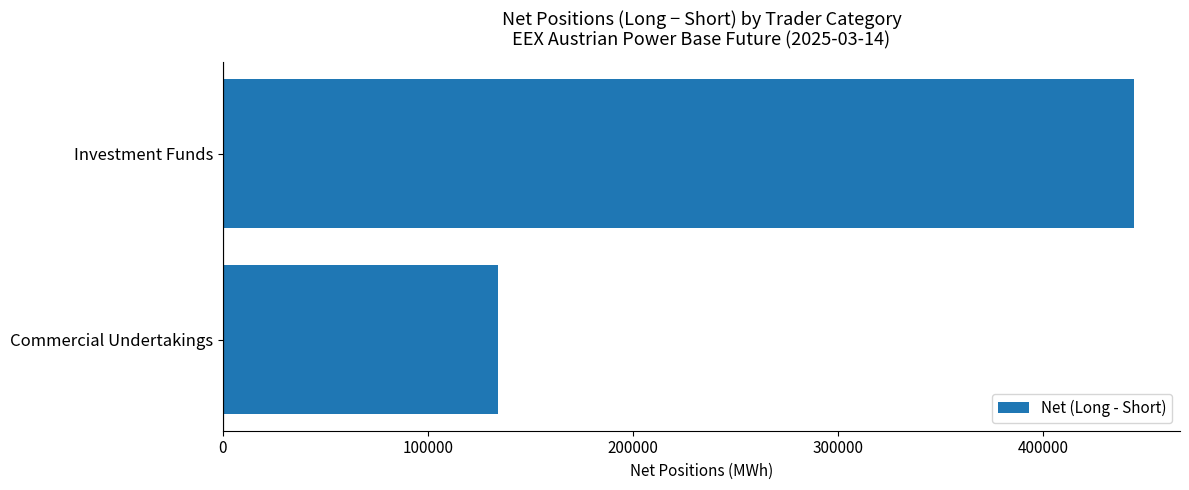

What is the difference between the values at Investment Funds and Commercial Undertakings?

310583